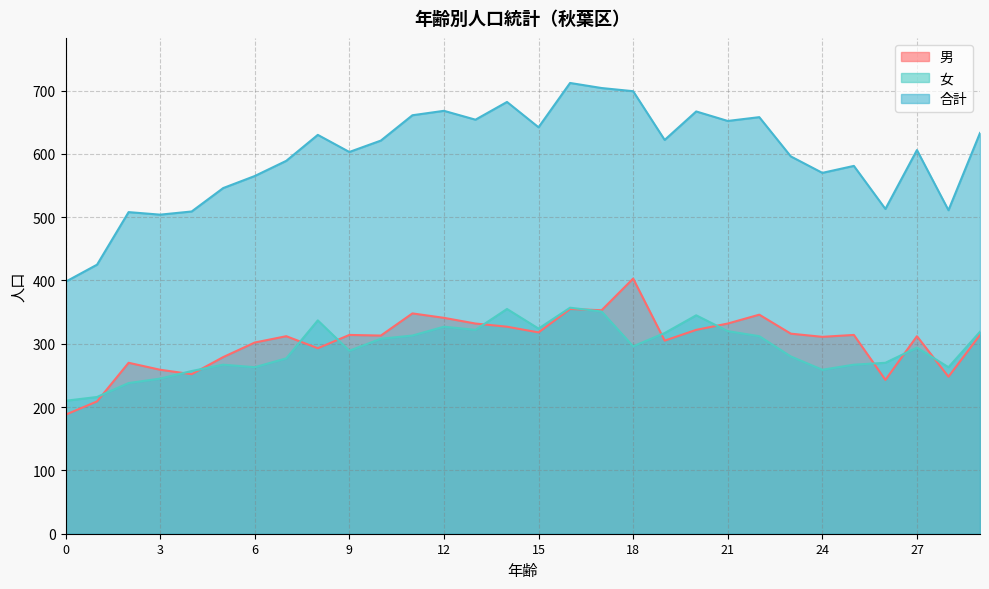

At which label does 合計 first exceed 621?

8